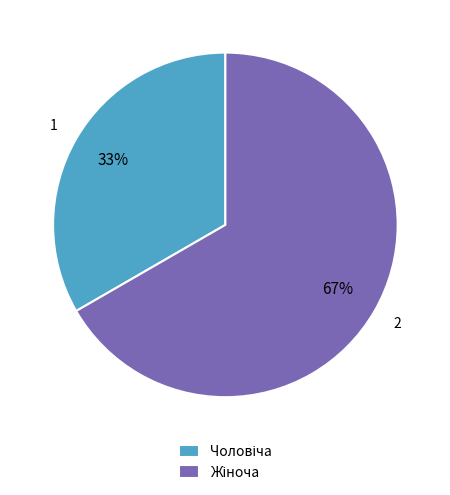

Does any single category account for the majority?

Yes